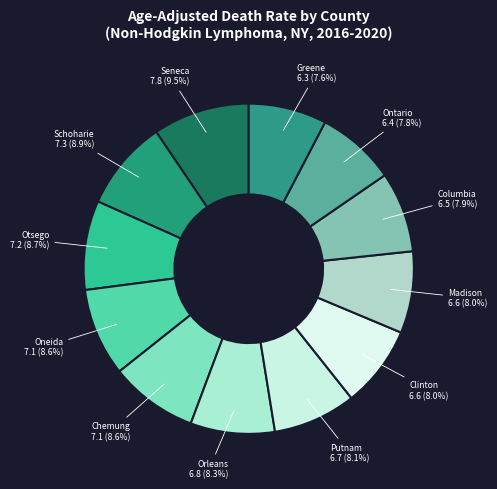

Rank the categories by value from highest to lowest.

Seneca County, Schoharie County, Otsego County, Oneida County, Chemung County, Orleans County, Putnam County, Clinton County, Madison County, Columbia County, Ontario County, Greene County